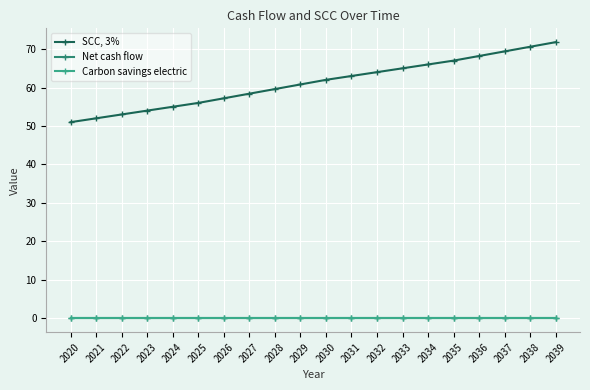

Reading left to right, list all the values displayed in this chart.

SCC, 3%: 51.0	52.0	53.0	54.0	55.0	56.0	57.2	58.4	59.6	60.8	62.0	63.0	64.0	65.0	66.0	67.0	68.2	69.4	70.6	71.8
Net cash flow: 0.0	0.0	0.0	0.0	0.0	0.0	0.0	0.0	0.0	0.0	0.0	0.0	0.0	0.0	0.0	0.0	0.0	0.0	0.0	0.0
Carbon savings electric: 0.0	0.0	0.0	0.0	0.0	0.0	0.0	0.0	0.0	0.0	0.0	0.0	0.0	0.0	0.0	0.0	0.0	0.0	0.0	0.0